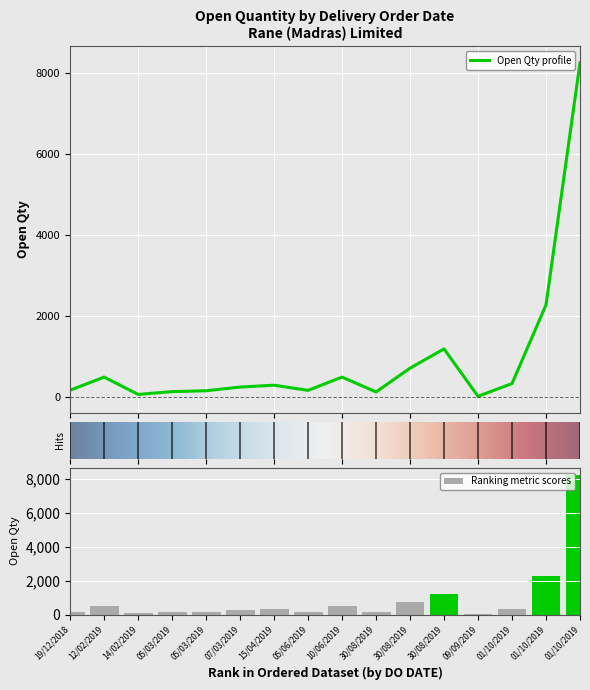

Approximately how many times larger is the value at 01/10/2019 compared to 10/06/2019?

16.5